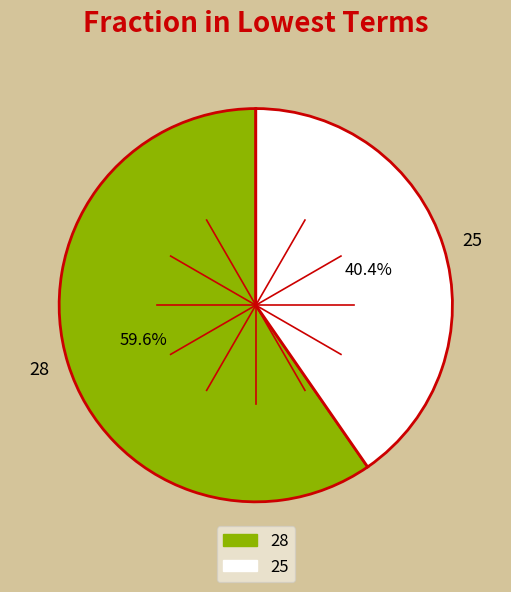

Which slice is the largest?

28